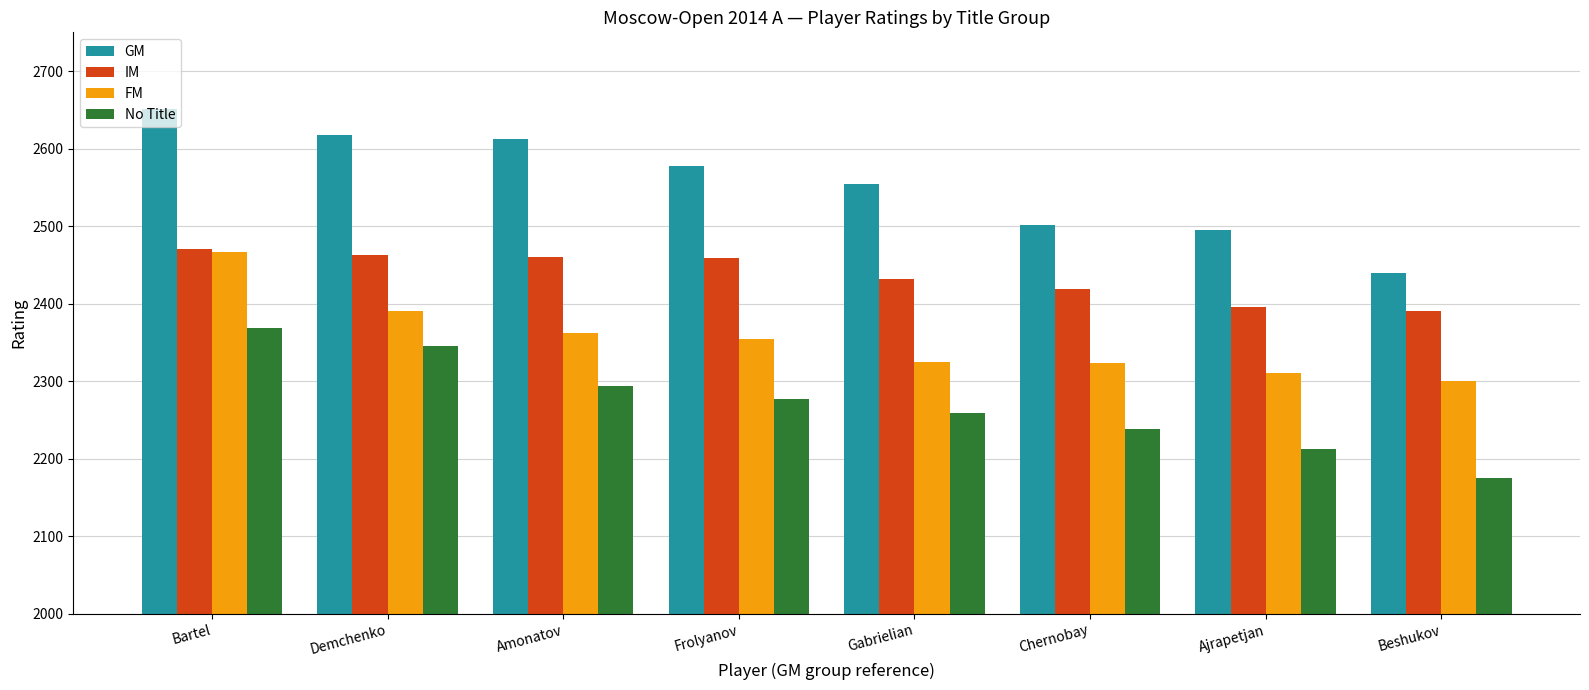

What is the difference between the highest and lowest values at Gabrielian?

296